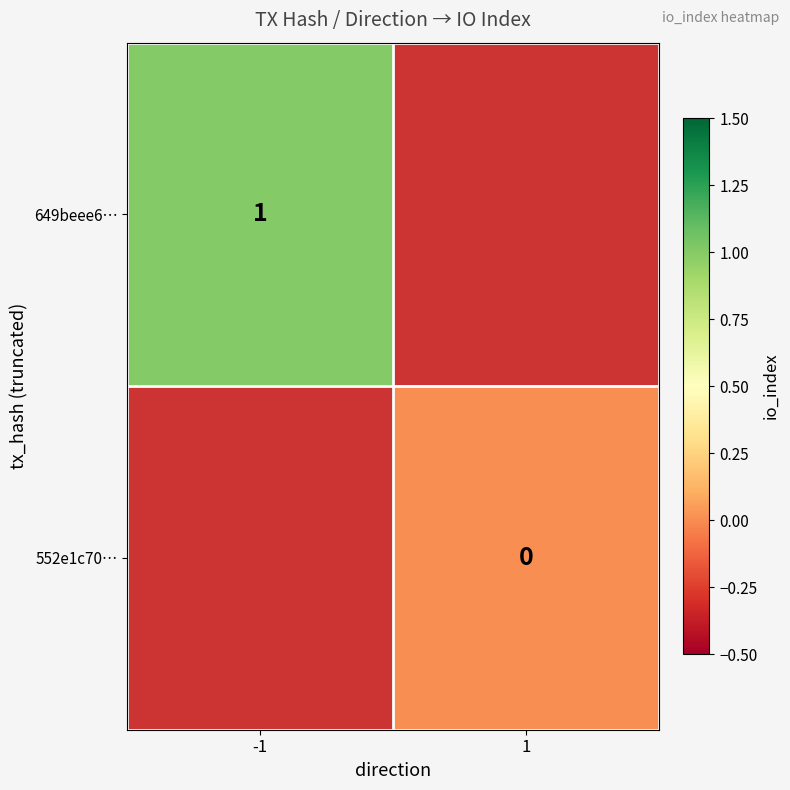

The value of 649beee6… at -1 is 1. True or false?

True